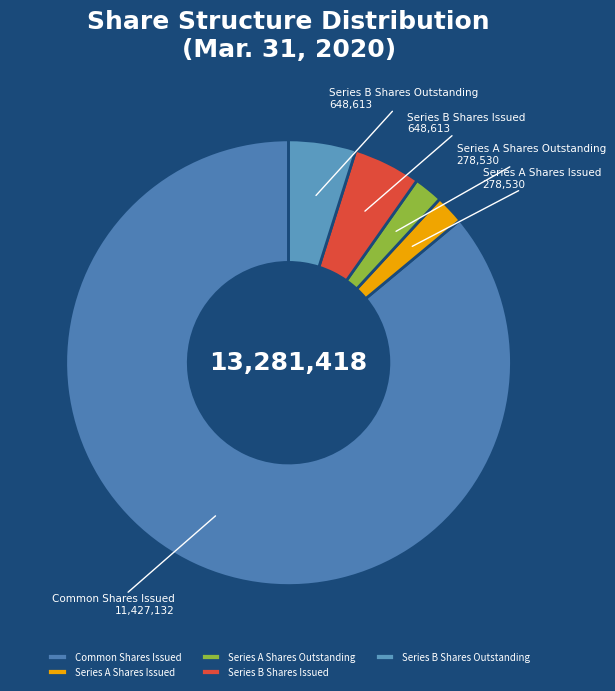

What is the largest slice in the pie chart?

Common Shares Issued